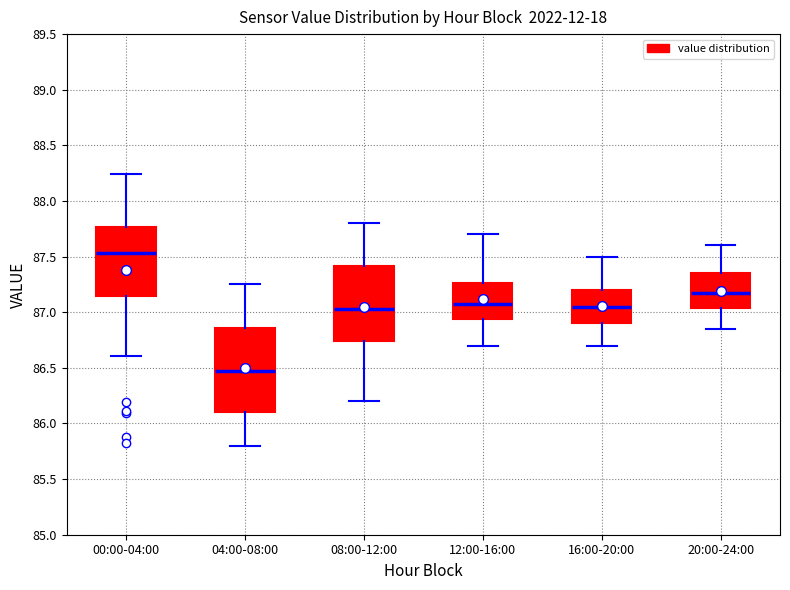

Reading left to right, transcribe this box plot: for each box, give where its median line is, the range the box spans, and where its two whiskers end, as read against the y-axis. The values are not printed on the chart, so give them approximately, as read against the axis.

00:00-04:00: median 87.55, box 87.15 to 87.75, whiskers 86.60 to 88.25
04:00-08:00: median 86.50, box 86.10 to 86.85, whiskers 85.80 to 87.25
08:00-12:00: median 87.05, box 86.75 to 87.40, whiskers 86.20 to 87.80
12:00-16:00: median 87.10, box 86.95 to 87.25, whiskers 86.70 to 87.70
16:00-20:00: median 87.05, box 86.90 to 87.20, whiskers 86.70 to 87.50
20:00-24:00: median 87.20, box 87.05 to 87.35, whiskers 86.85 to 87.60